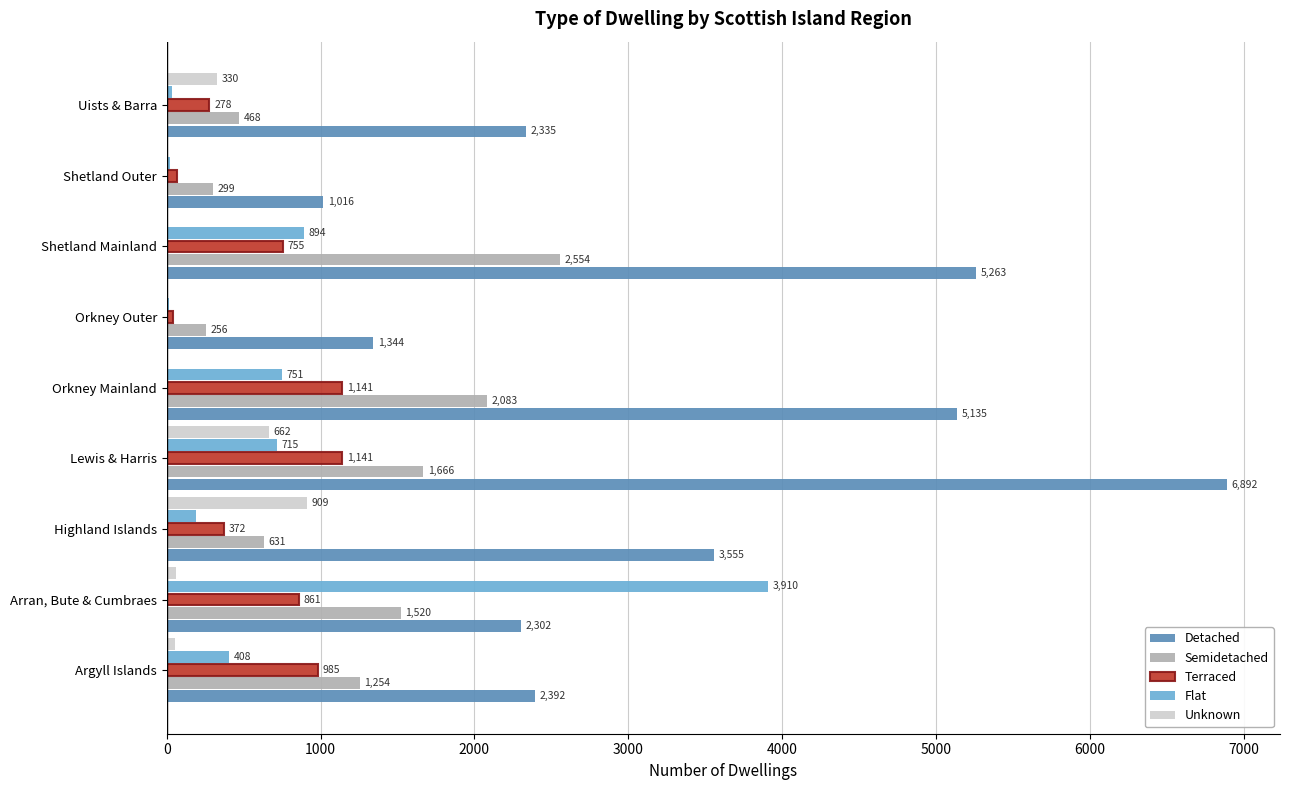

Which series has the widest spread of values?

Detached